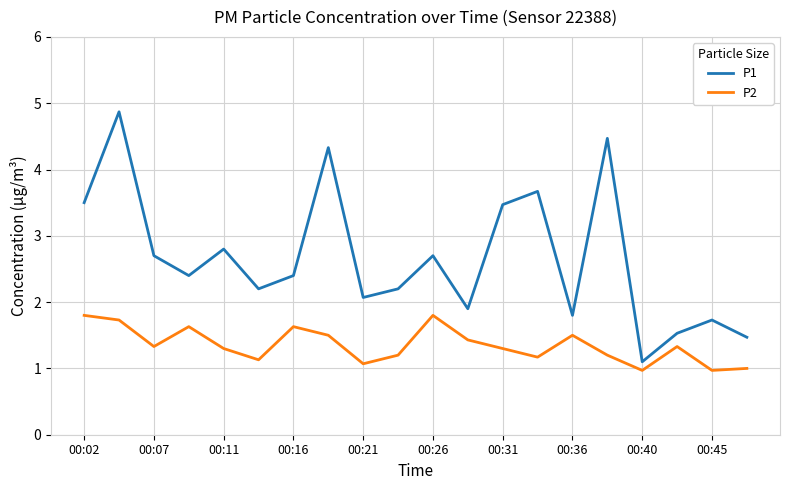

Which series has the largest total across all categories?

P1